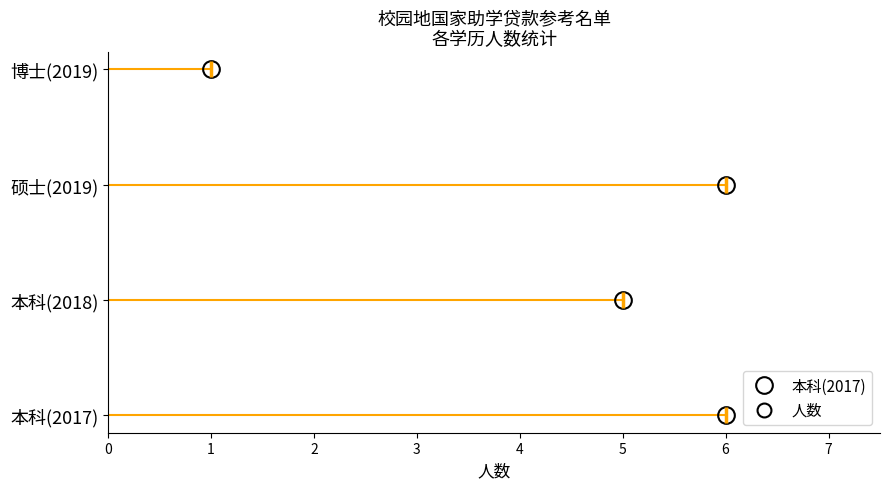

At which category does the data reach its first local peak?

硕士(2019)